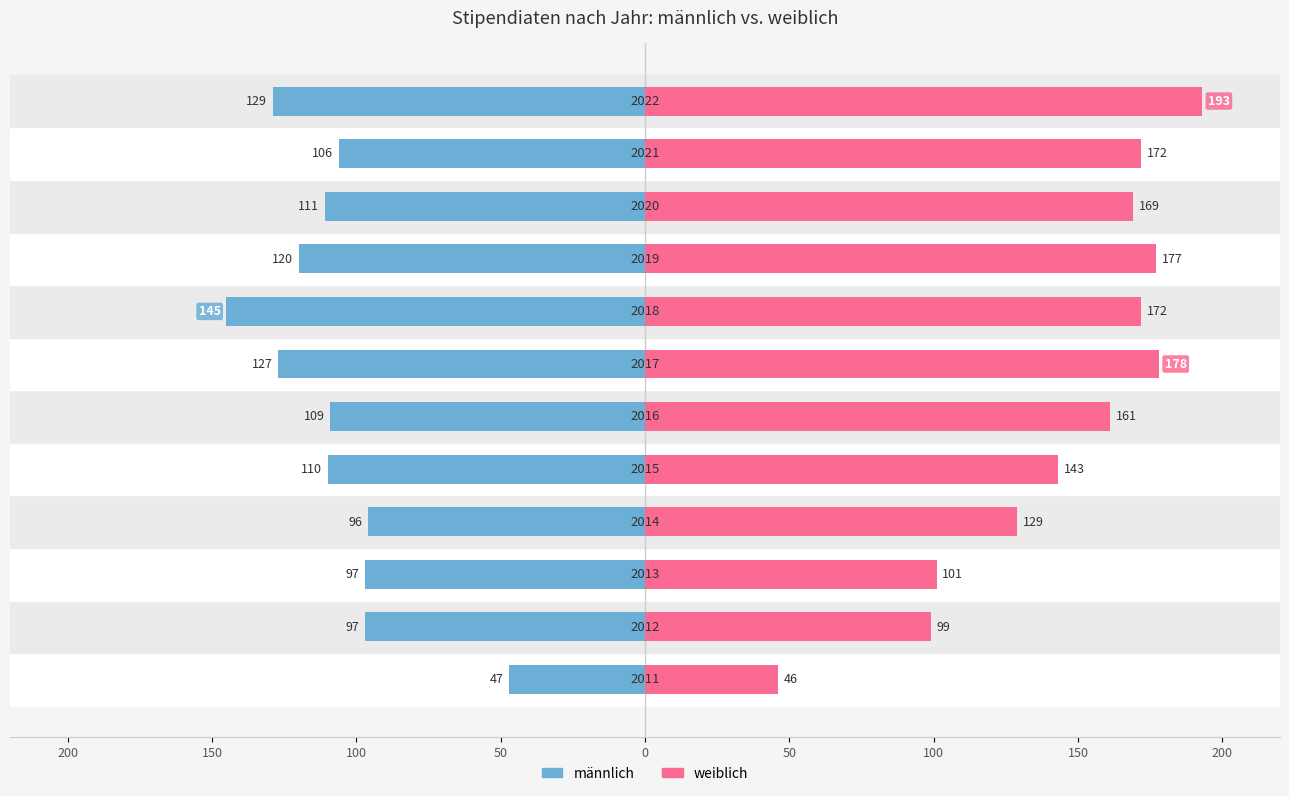

What is the difference between the maximum and minimum values in the weiblich series?

147